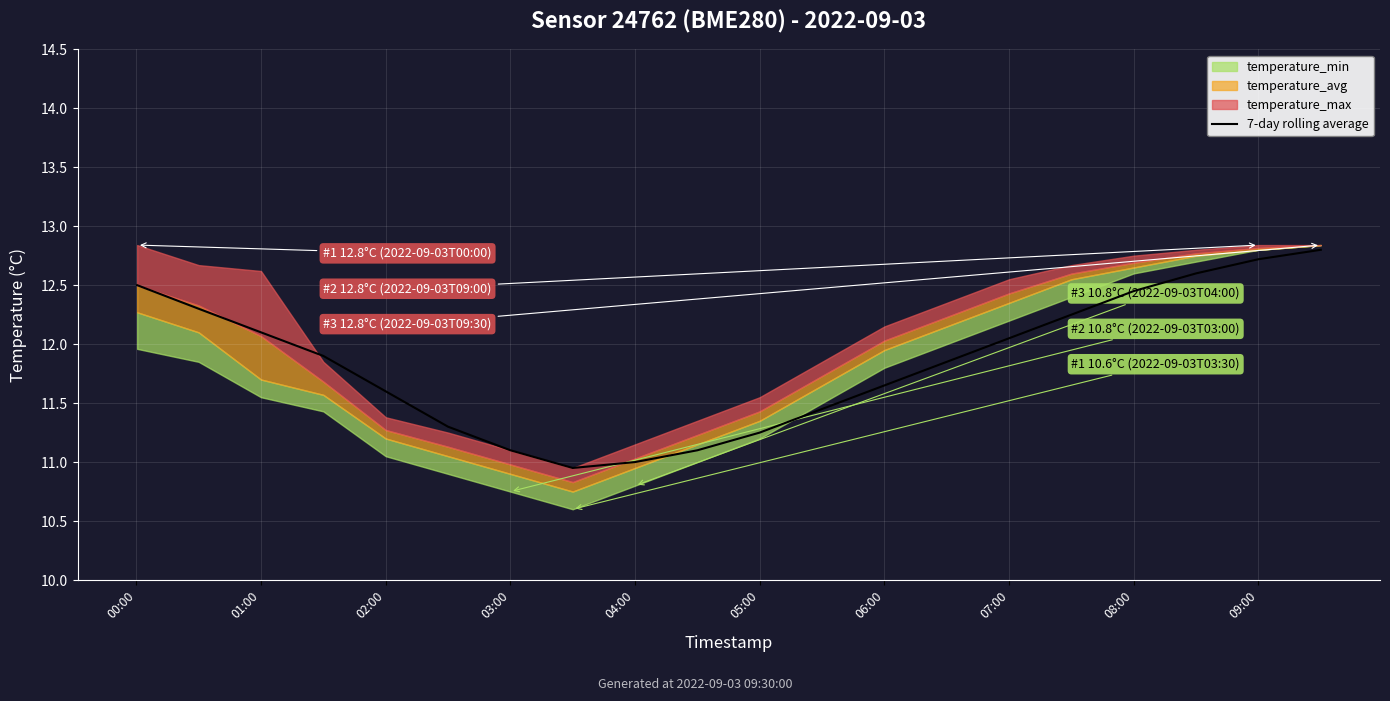

The value of 7-day rolling average at 03:00 is 2.3. True or false?

False